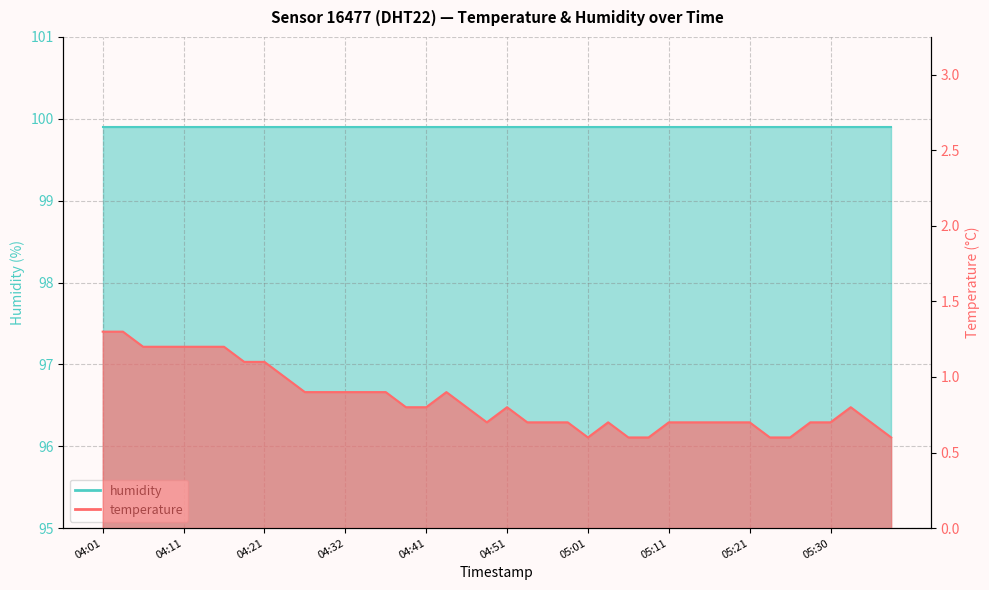

What is the value of the 8th point from the left?

1.1